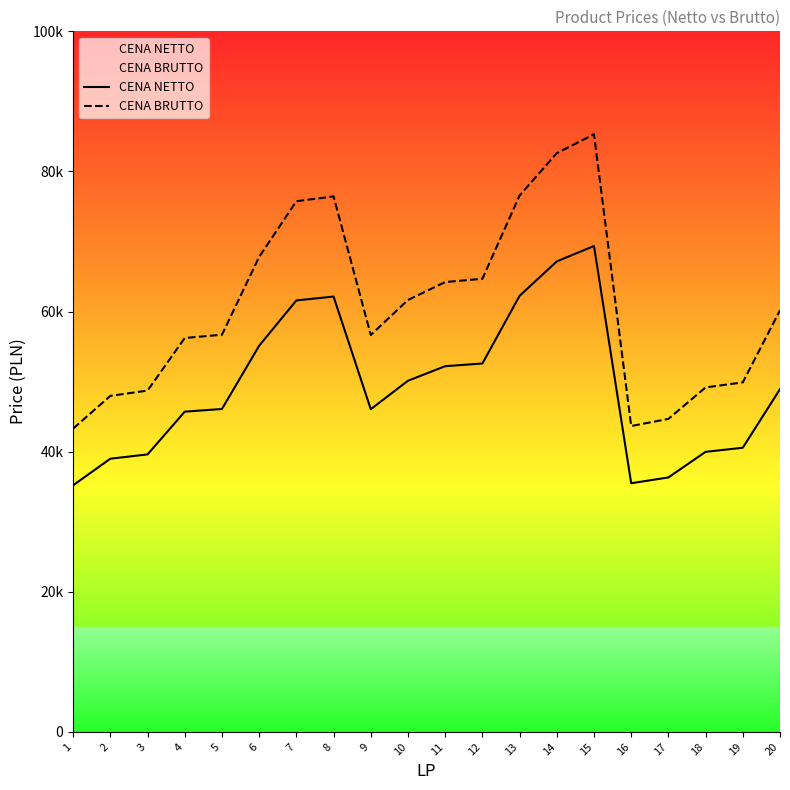

What is the average value of the CENA NETTO series?

49274.2